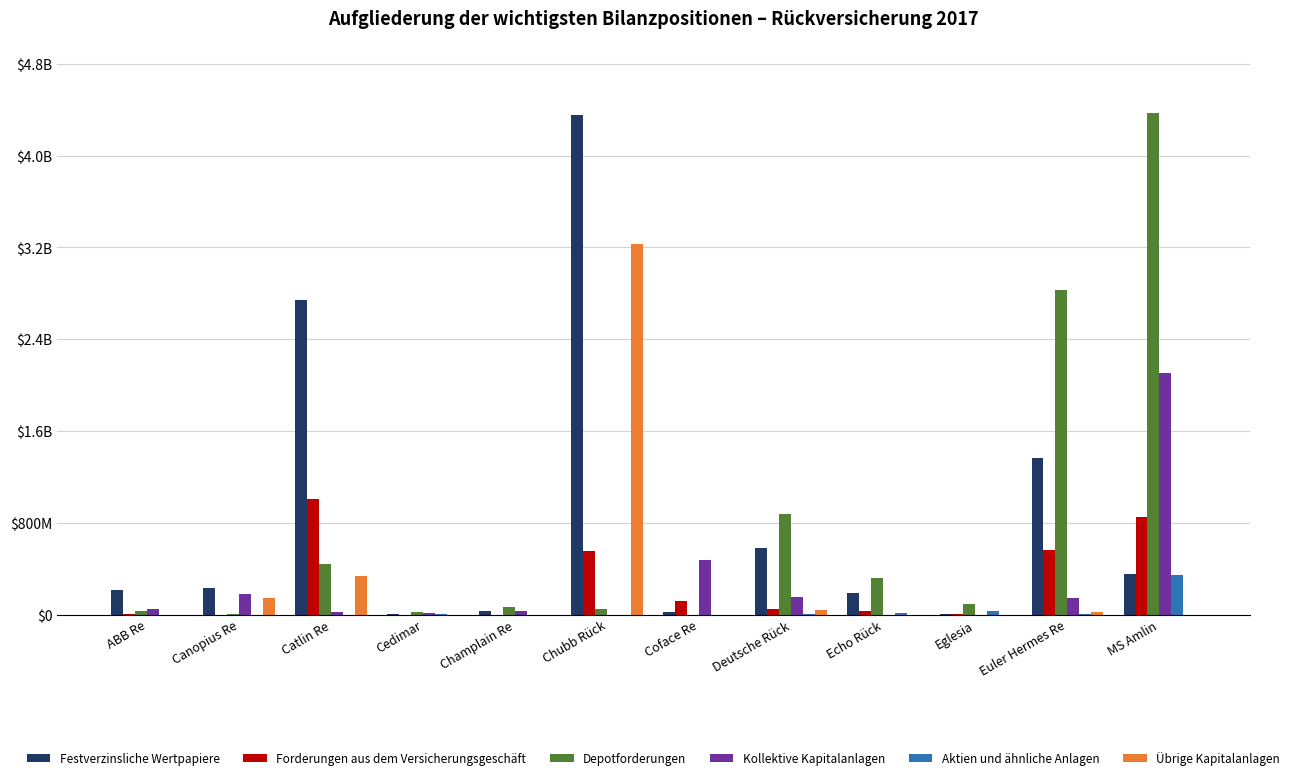

True or false: Kollektive Kapitalanlagen has a value of 0 at Chubb Rück.

True